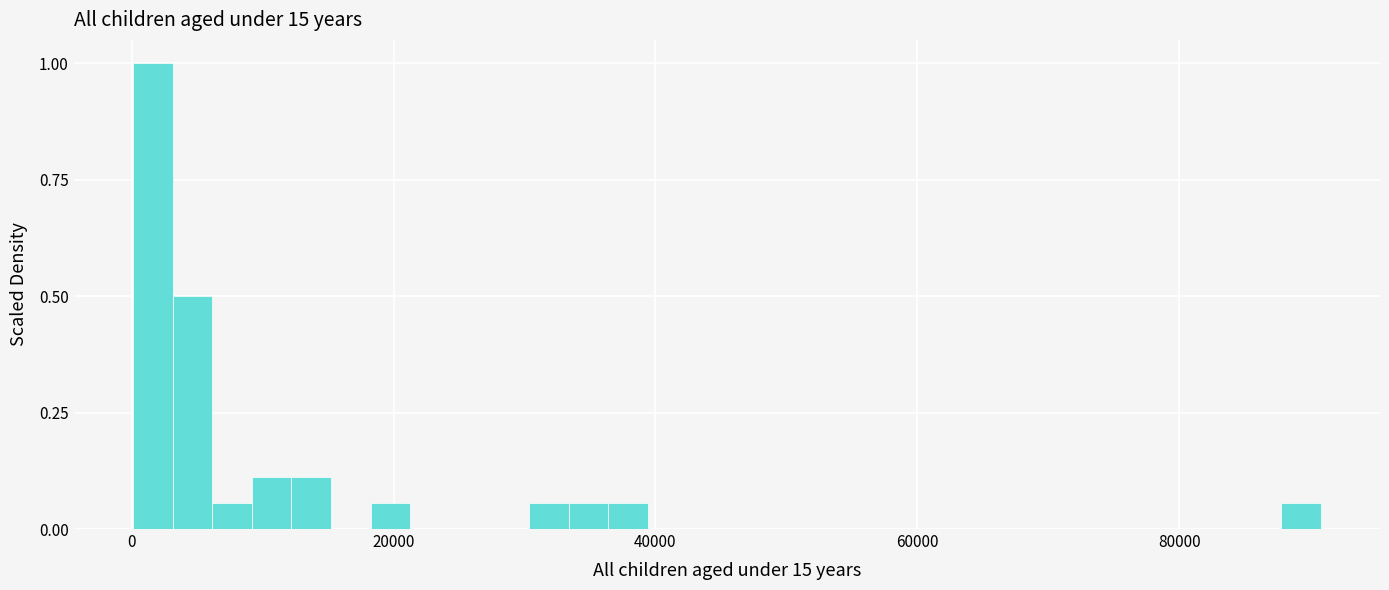

Read against the x-axis, roughly where is the centre of the tallest bar?

2000